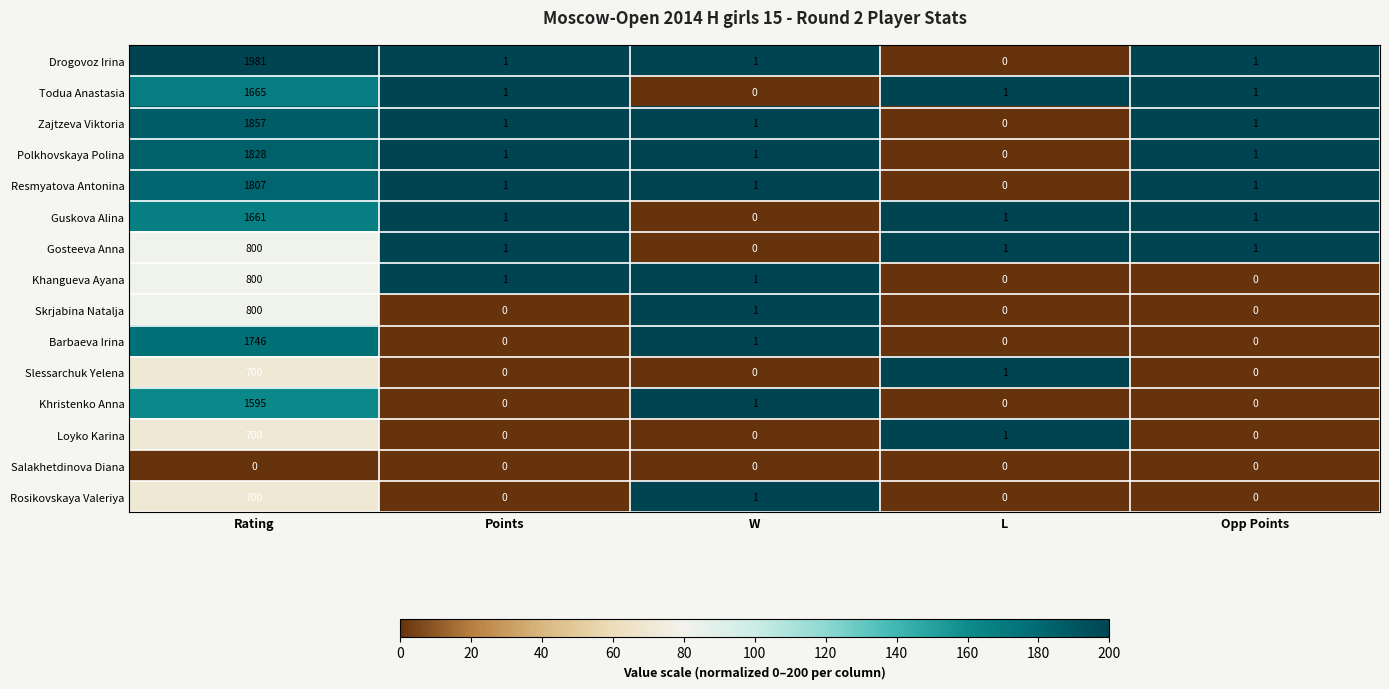

The Barbaeva Irina series shows 699 at Points. True or false?

False